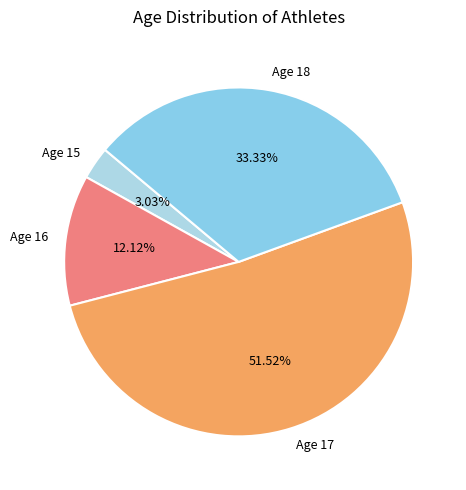

Is there a majority slice in this chart?

Yes